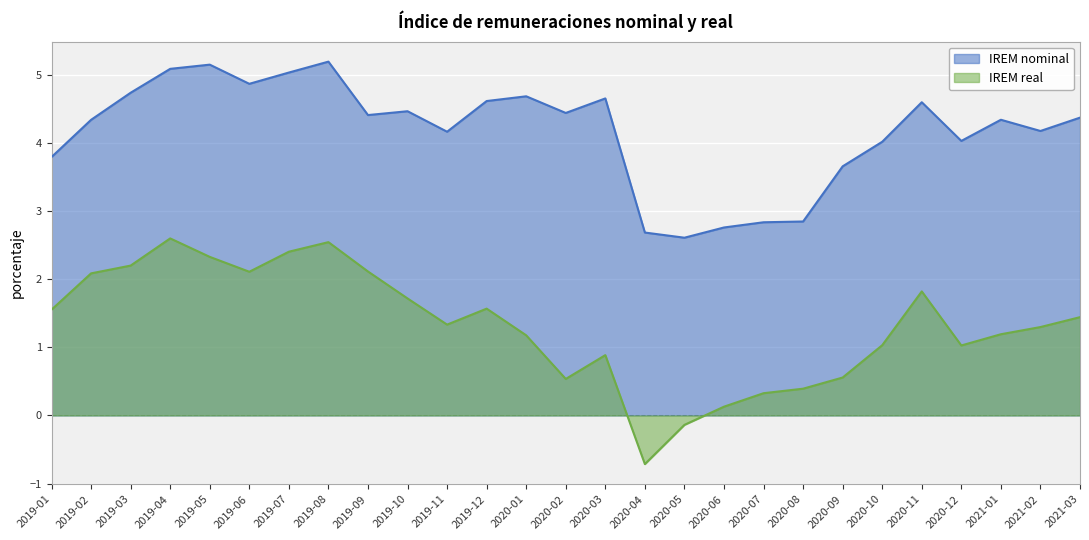

What is the label of the 21st point from the right?

2019-07